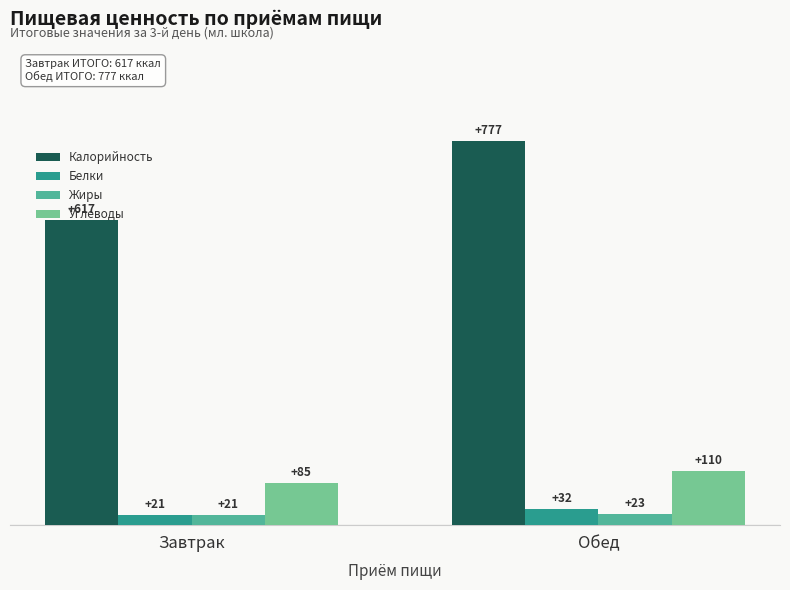

Which category has the lowest value across all series?

Завтрак